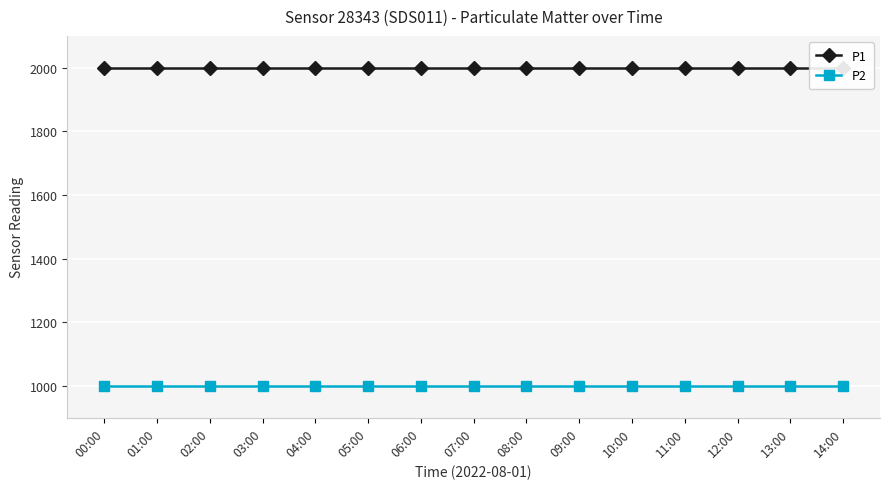

Rank the series by their maximum value, from lowest to highest.

P2, P1